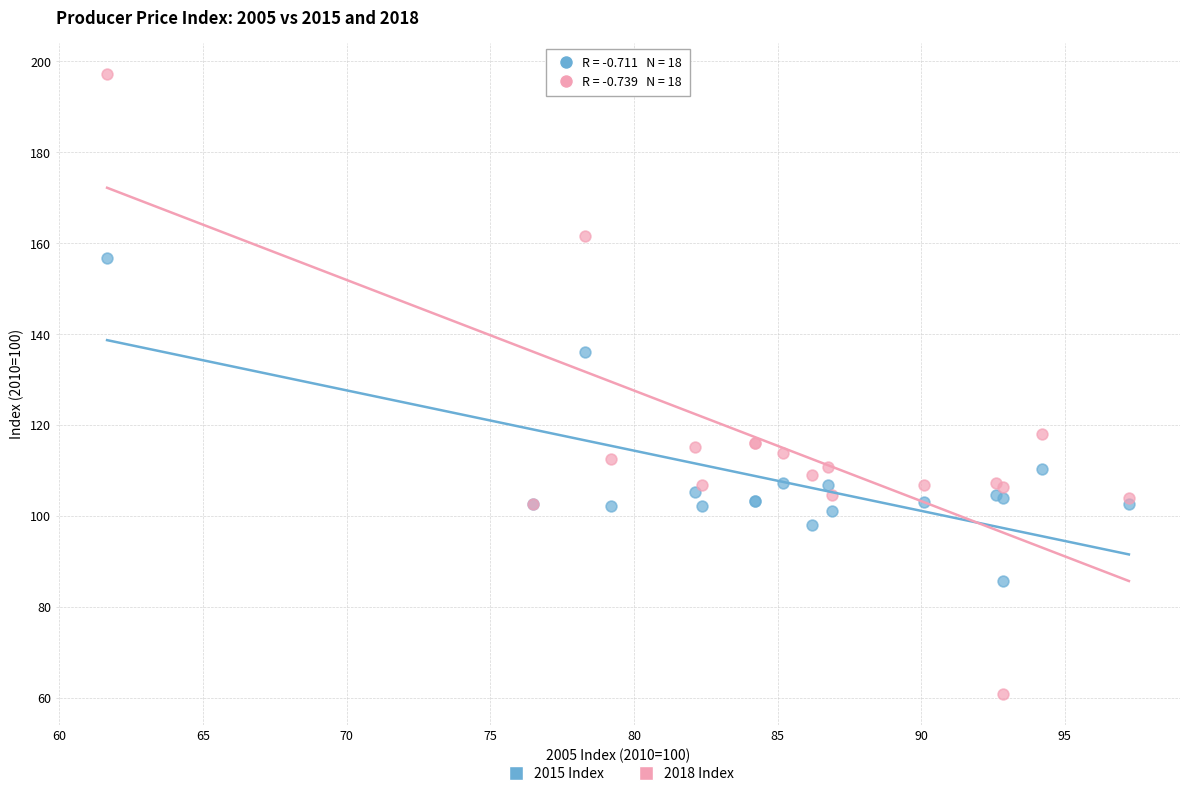

Across all series, what Y value is closest to 129?

136.1